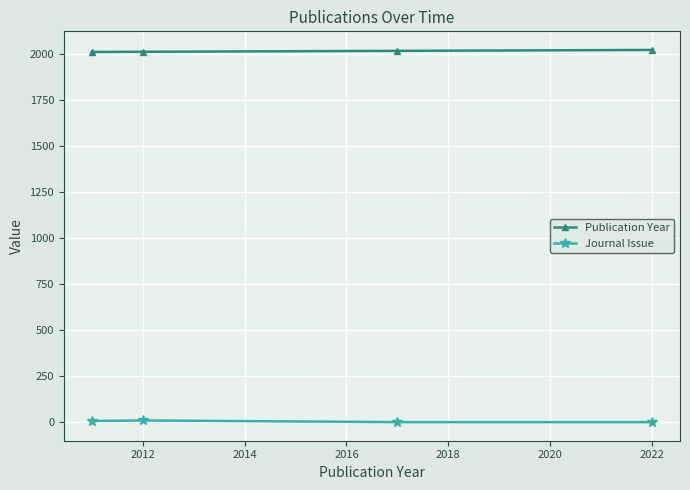

True or false: Publication Year and Journal Issue intersect in this chart.

False